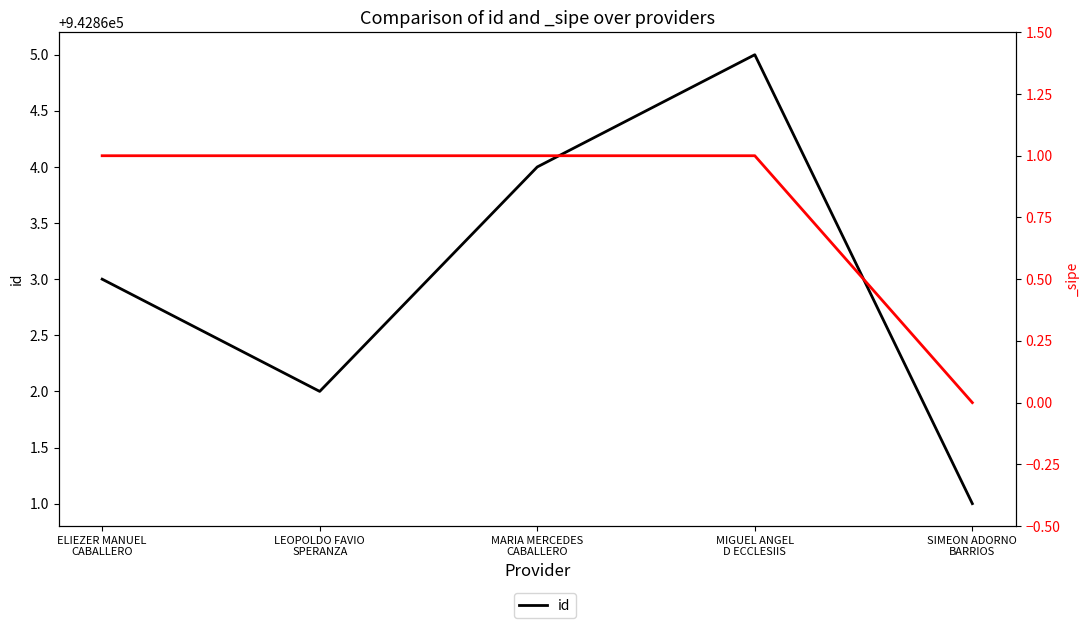

Reading left to right, transcribe all the data shown in this chart.

942863	942862	942864	942865	942861